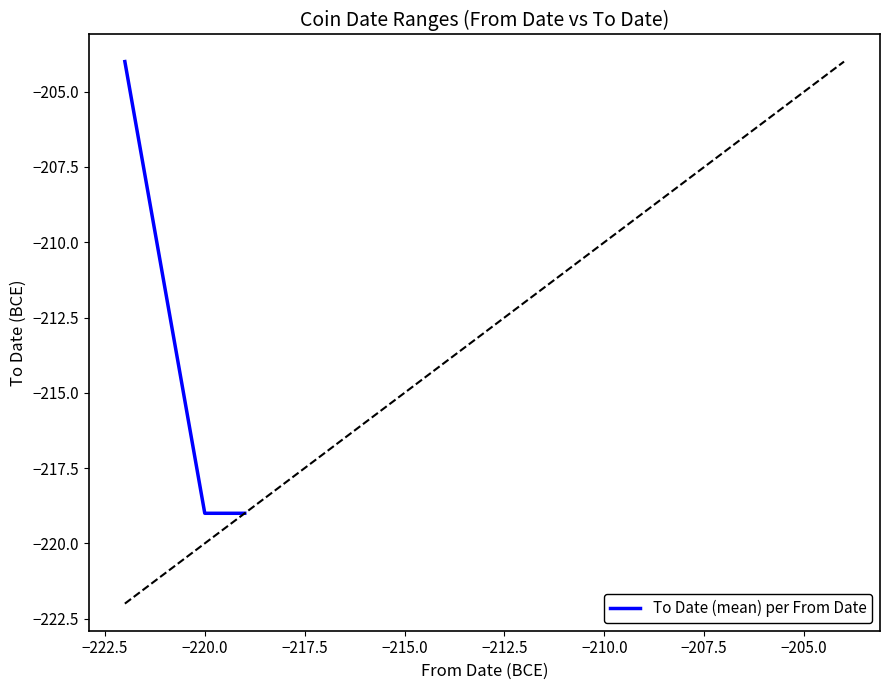

What is the minimum value shown in the chart?

-219